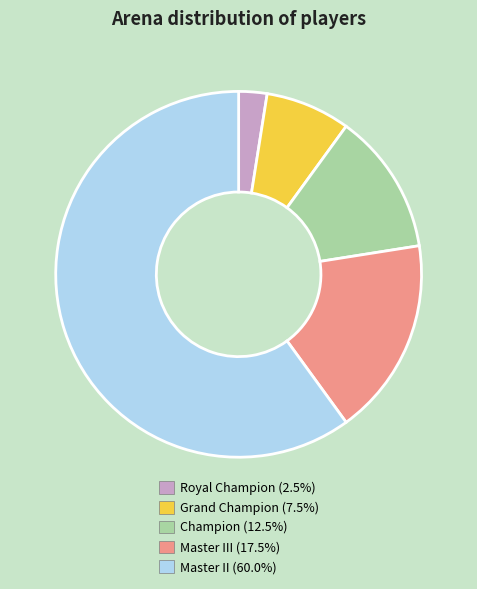

Count the number of slices in the pie.

5